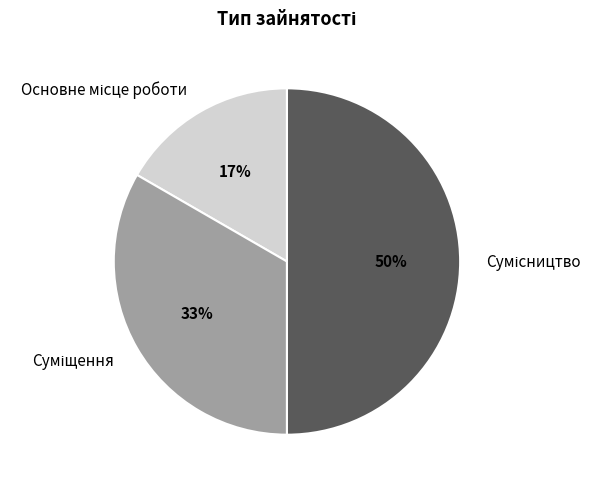

To the nearest percent, what is the difference between the largest and smallest slice percentages?

33%